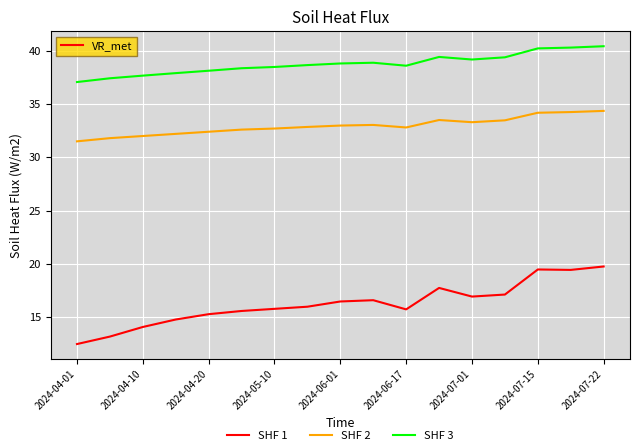

What is the greatest value displayed?

40.4